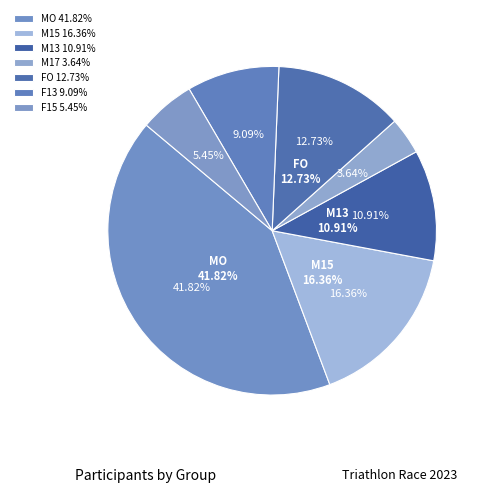

What percentage is NOT represented by M15?

83.6%